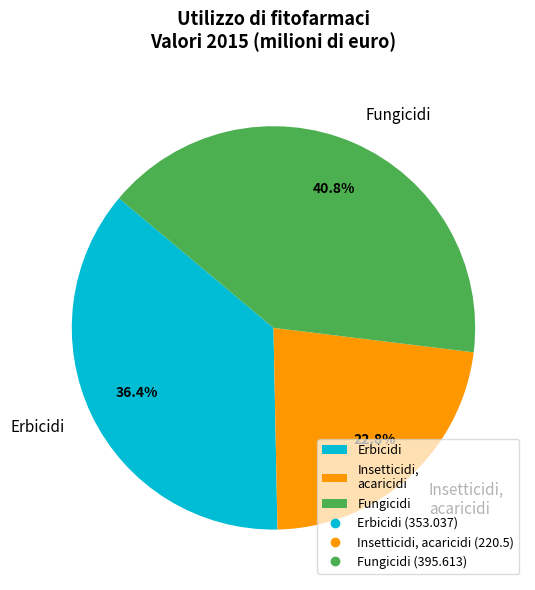

Which has a higher value, Erbicidi or Fungicidi?

Fungicidi